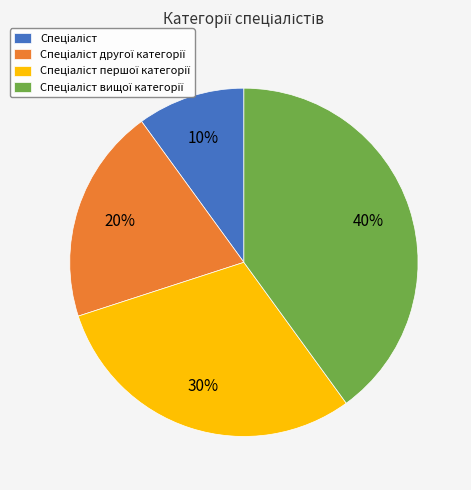

Is there a majority slice in this chart?

No